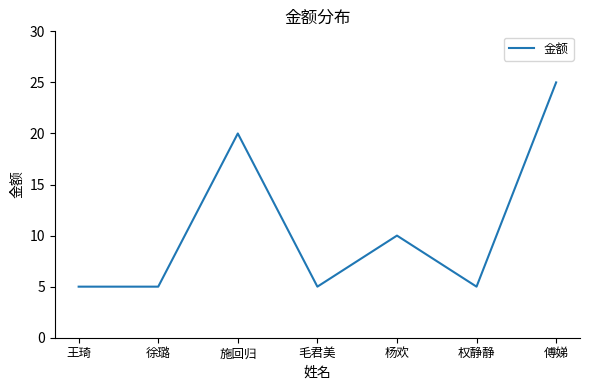

What is the difference between the values at 杨欢 and 王琦?

5